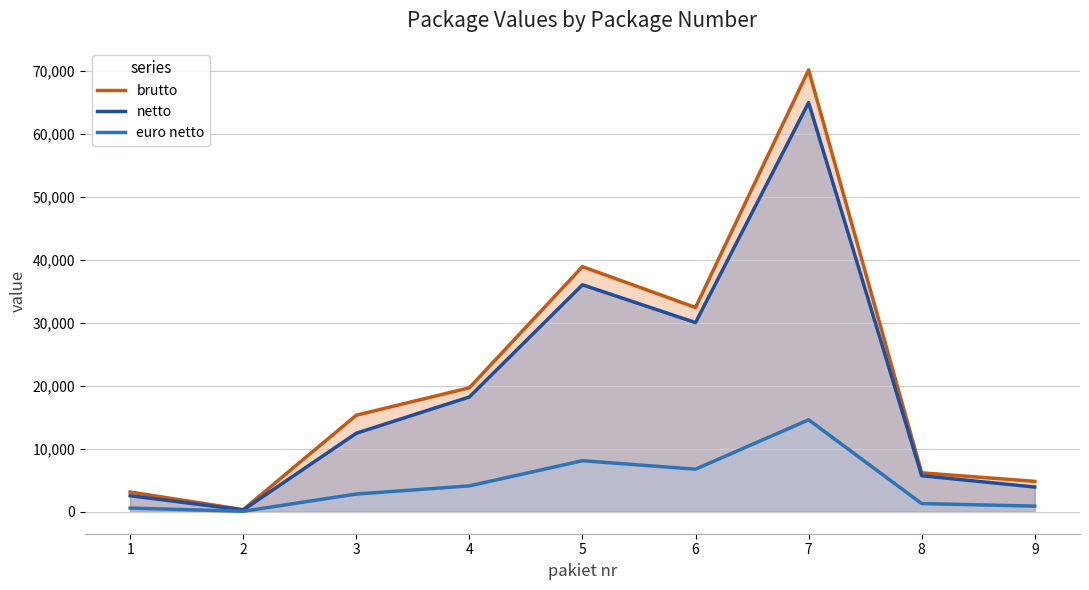

At 4, list the series in order from largest to smallest.

brutto, netto, euro netto